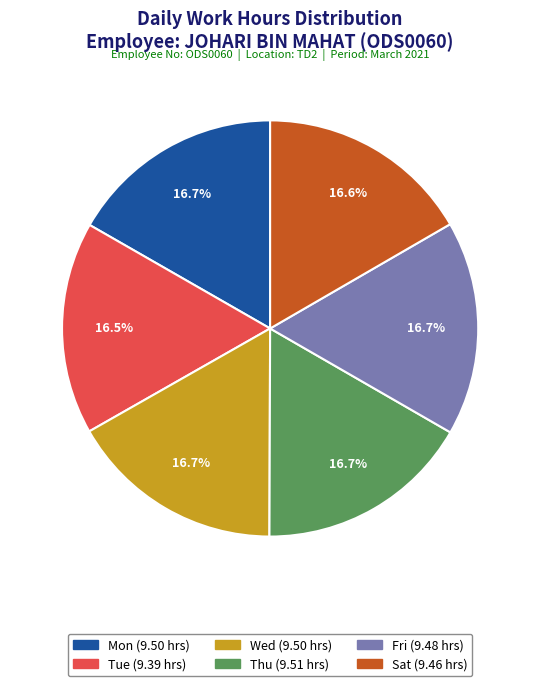

Is there any slice that represents more than half of the pie?

No